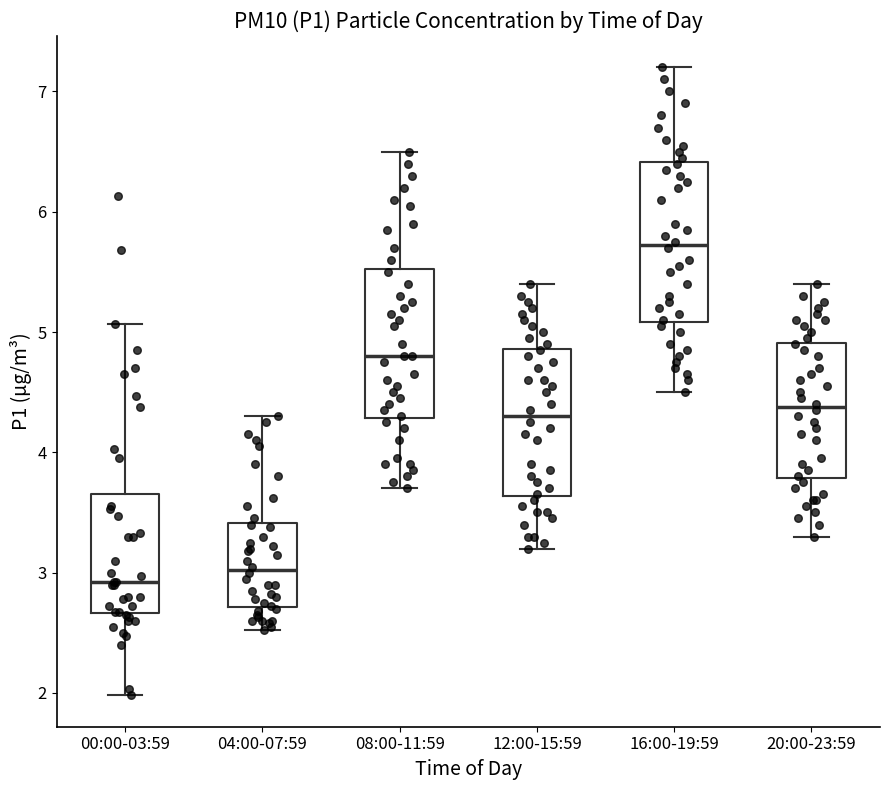

Where does the median line of the box for 04:00-07:59 sit on the y-axis? The values are not printed on the chart, so give them approximately, as read against the axis.

3.0